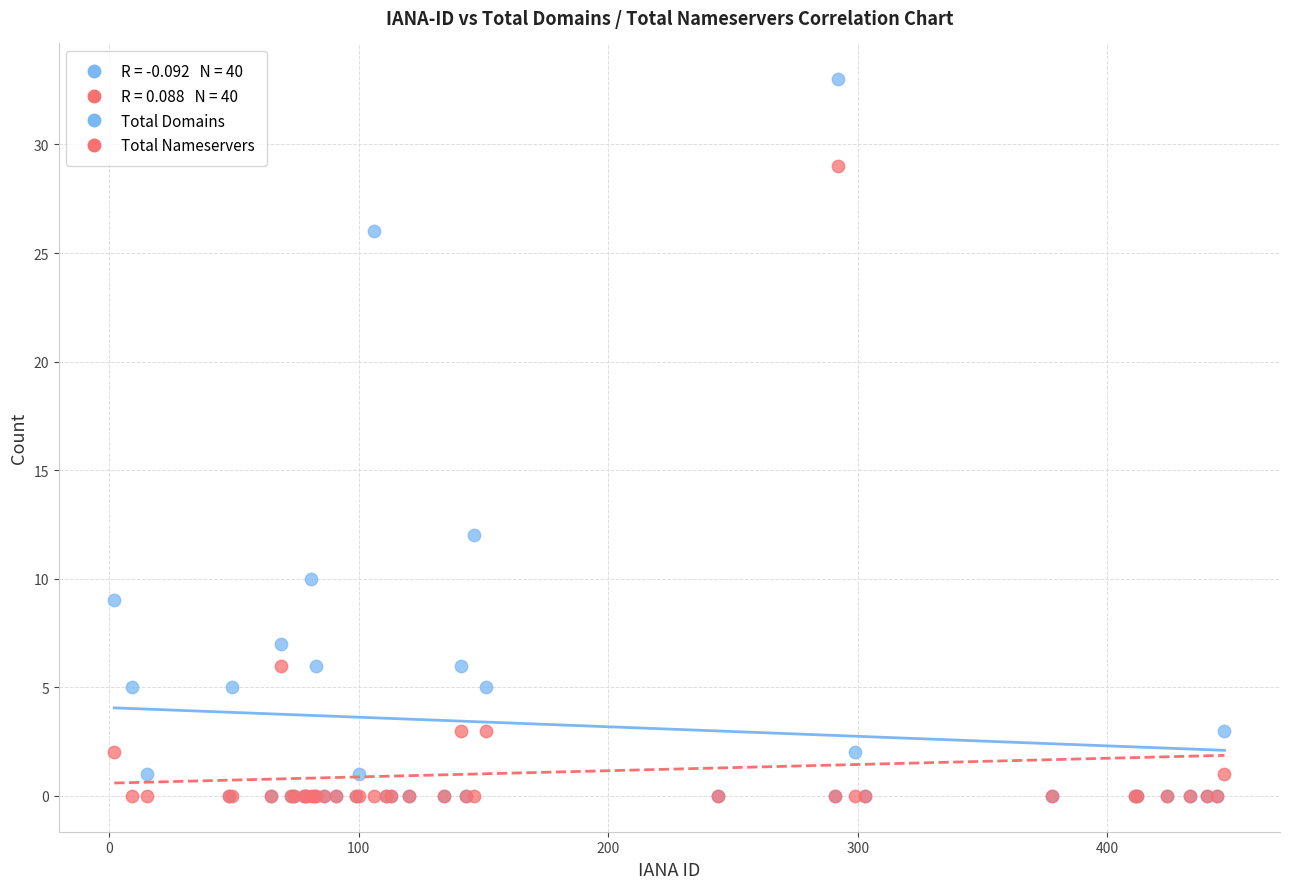

Which series has the largest Y range (max minus min)?

Total Domains